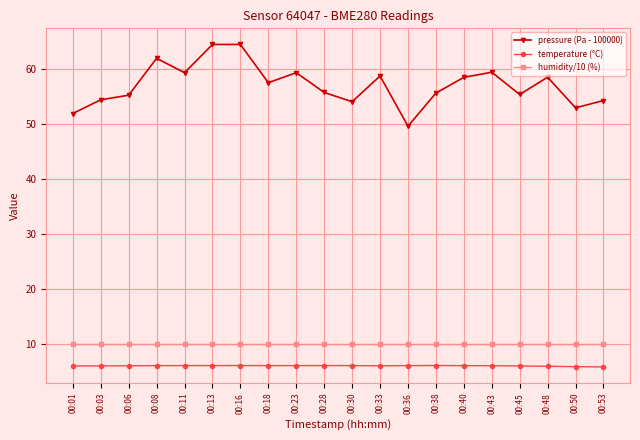

True or false: pressure (Pa - 100000) has more than 2 points higher than both neighbors.

True